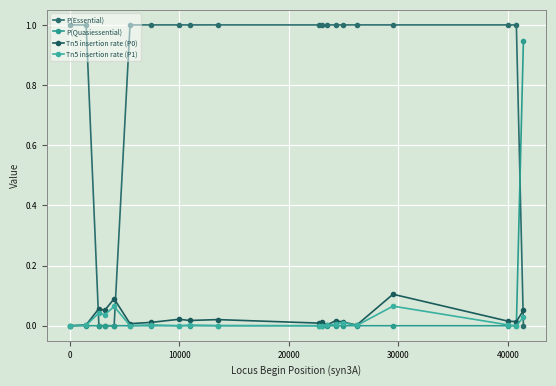

How many lines are shown in the chart?

4